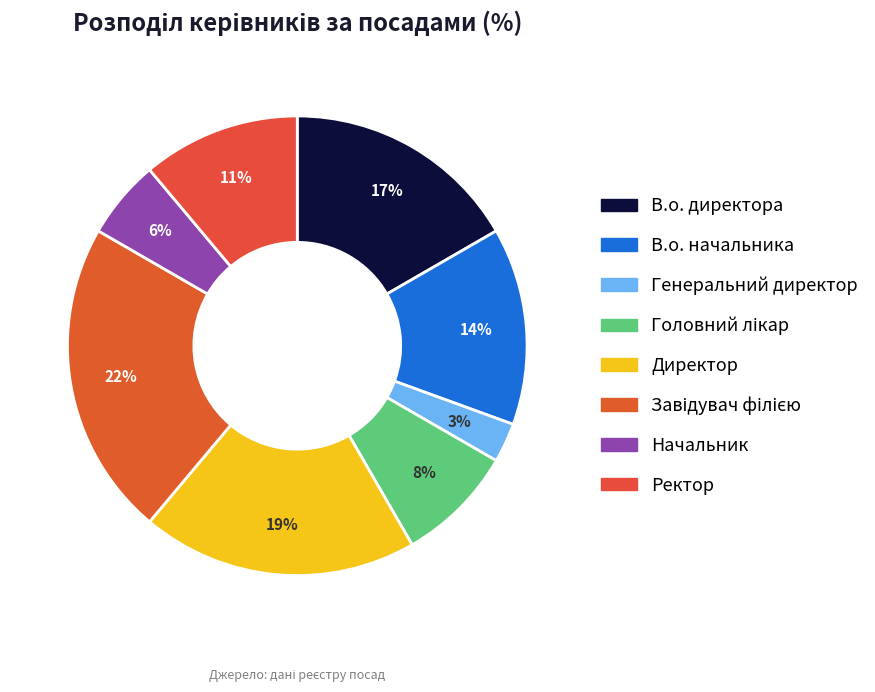

To the nearest percent, what percentage of the pie is Генеральний директор?

3%